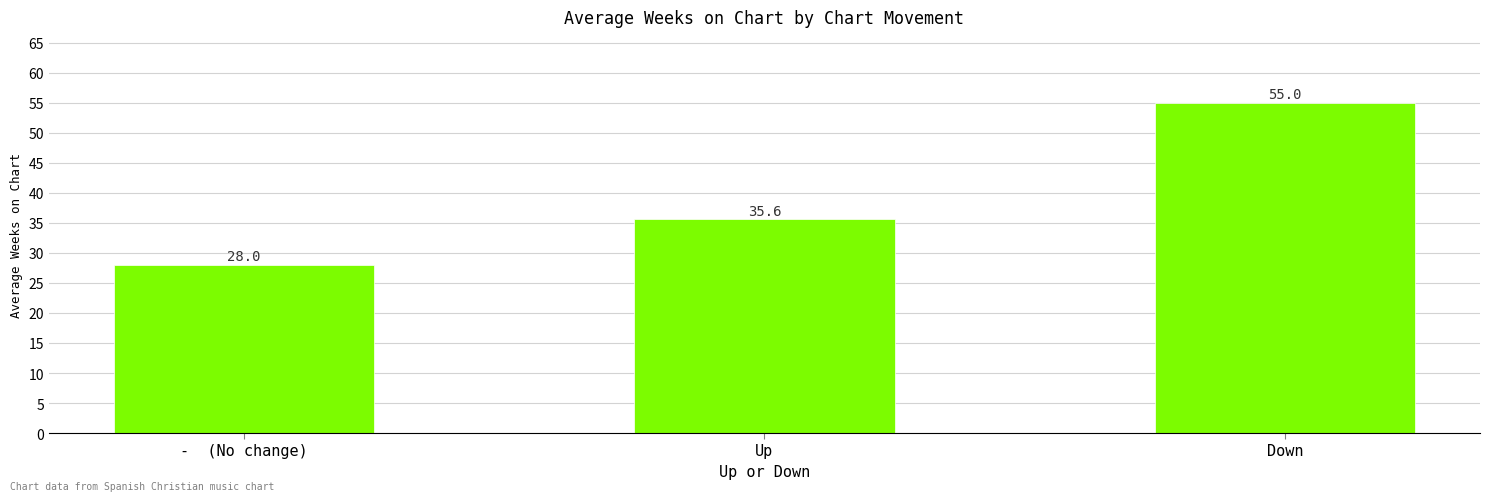

How many data points does each series have?

3